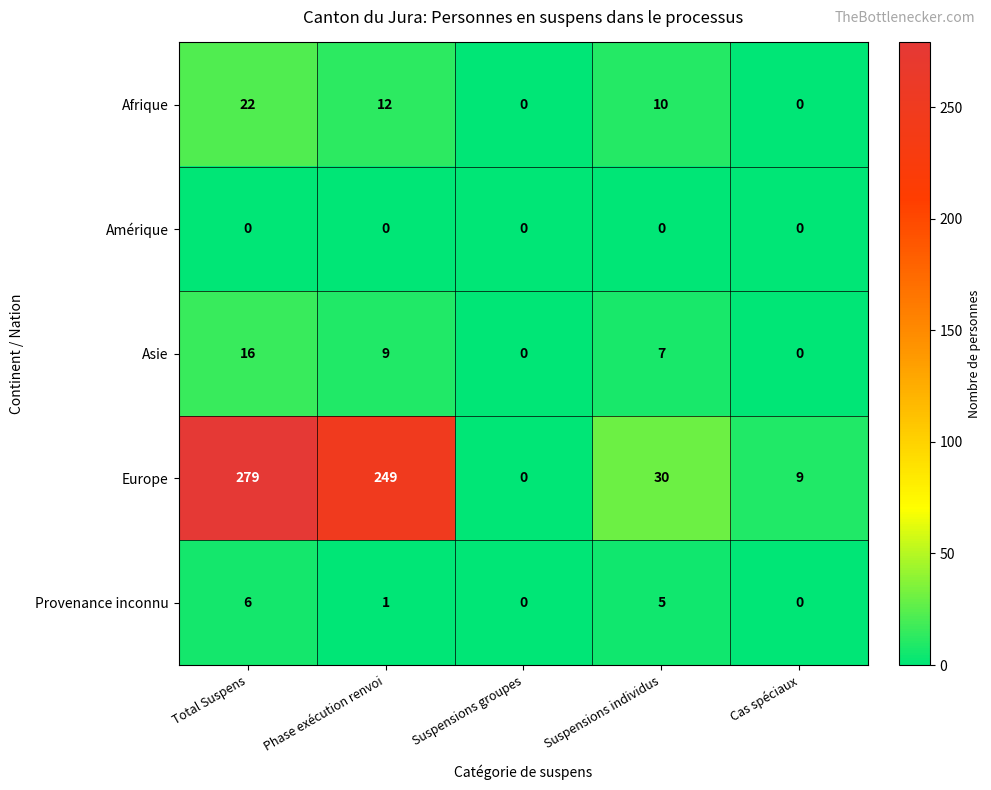

How many positive values does the Provenance inconnu series have?

3